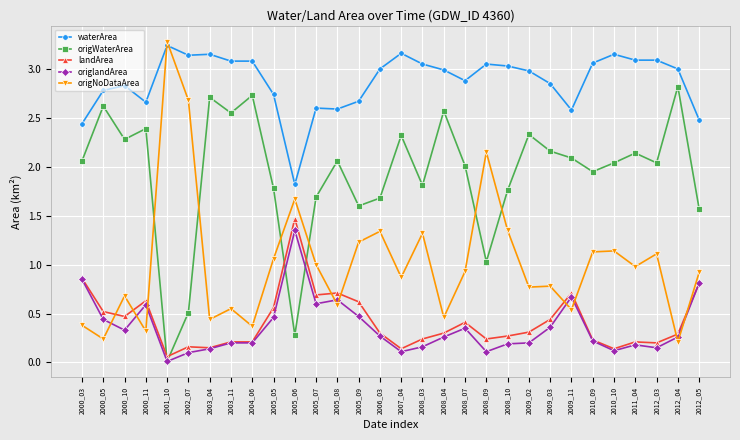

True or false: origWaterArea and waterArea intersect in this chart.

False